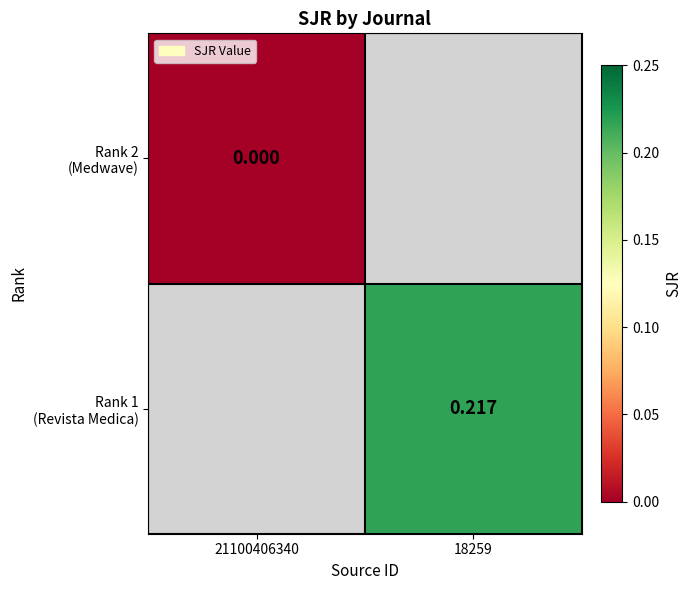

Where is Rank 2 (Medwave) nearest to the value 0?

21100406340